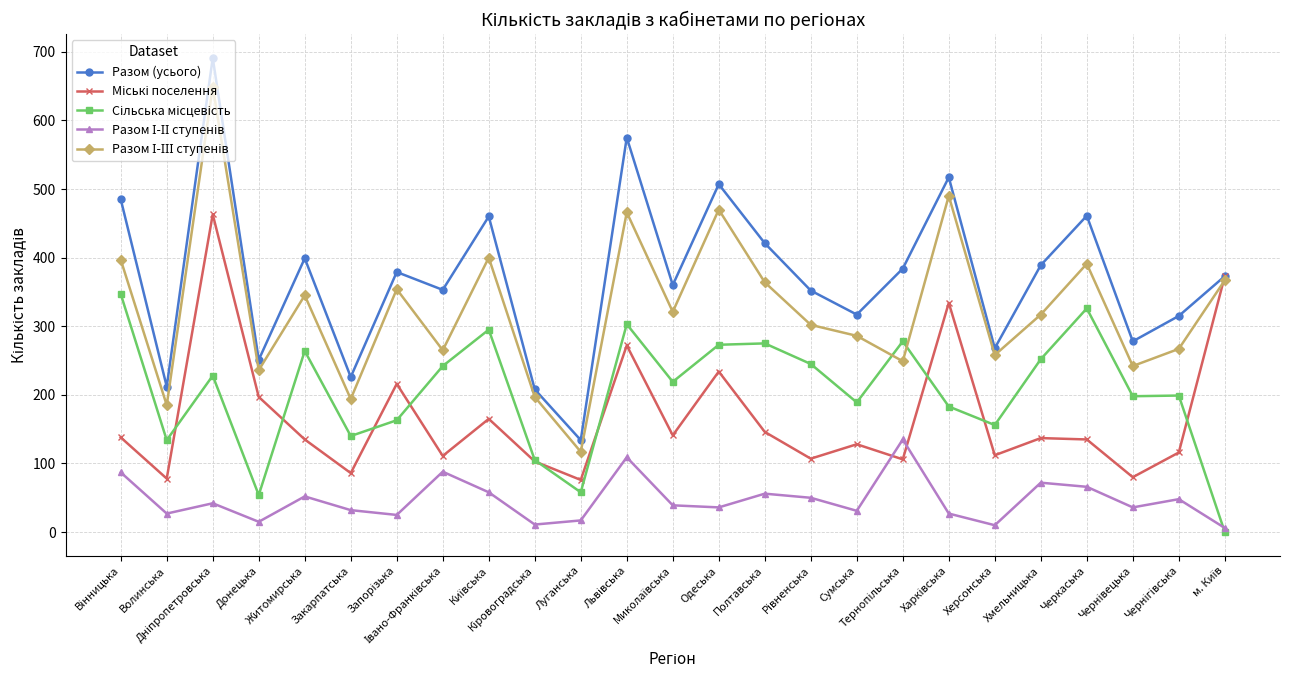

In Разом (усього), how many points are lower than both neighbors (excluding endpoints)?

9